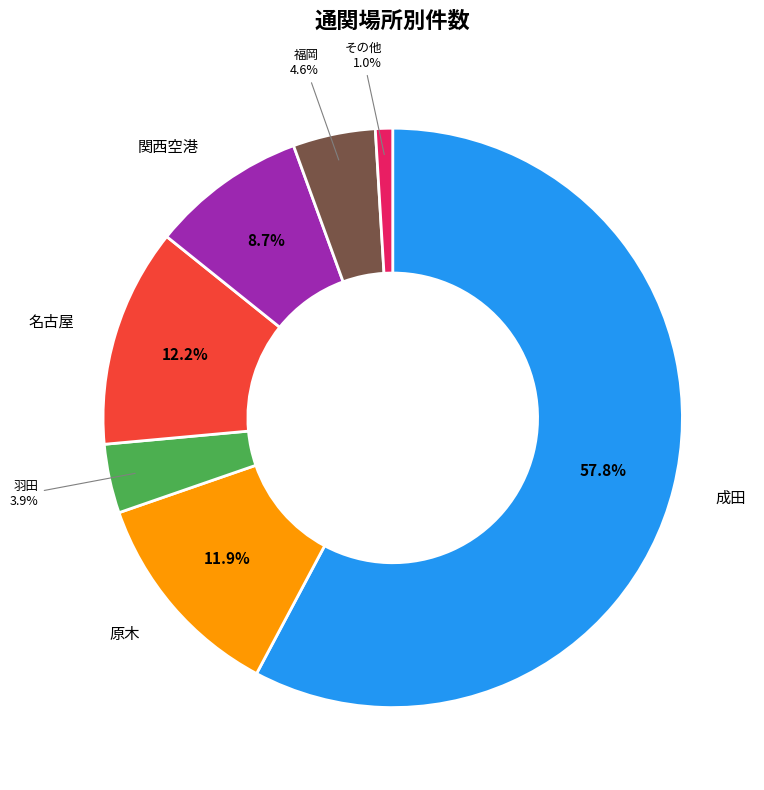

Which has a higher value, その他 or 名古屋?

名古屋